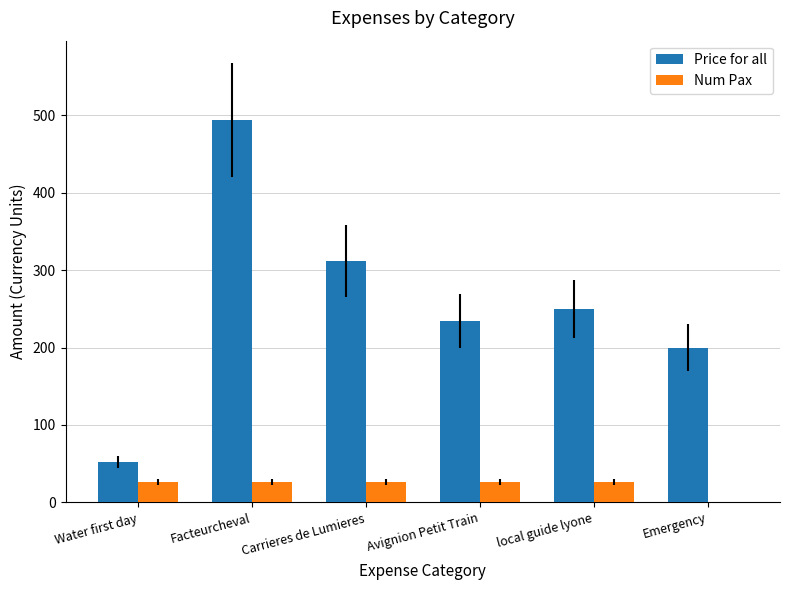

Are the bars horizontal?

No